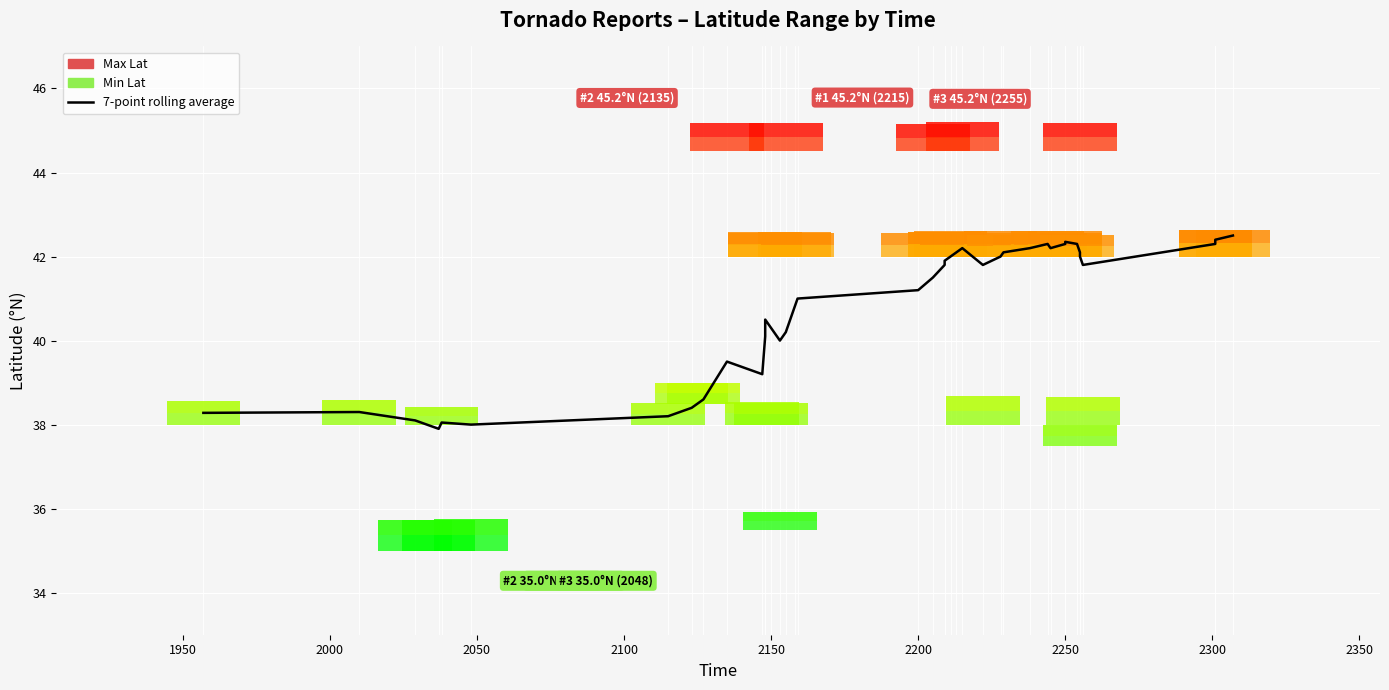

Reading left to right, list all the values displayed in this chart.

38.3	38.3	38.1	37.9	38.0	38.0	38.2	38.4	38.6	39.5	39.2	40.1	40.5	40.3	40.0	40.2	40.8	41.0	41.2	41.5	41.8	41.9	42.0	42.1	42.2	41.8	42.0	42.1	42.2	42.3	42.2	42.3	42.4	42.3	42.1	42.0	41.8	42.3	42.4	42.5